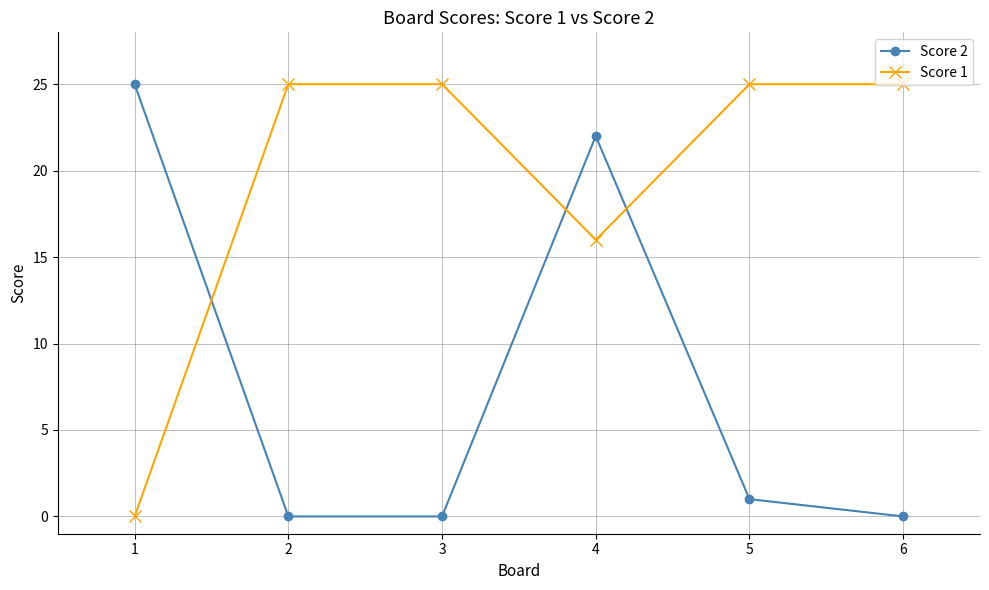

What are all the series names shown in the legend?

Score 2, Score 1